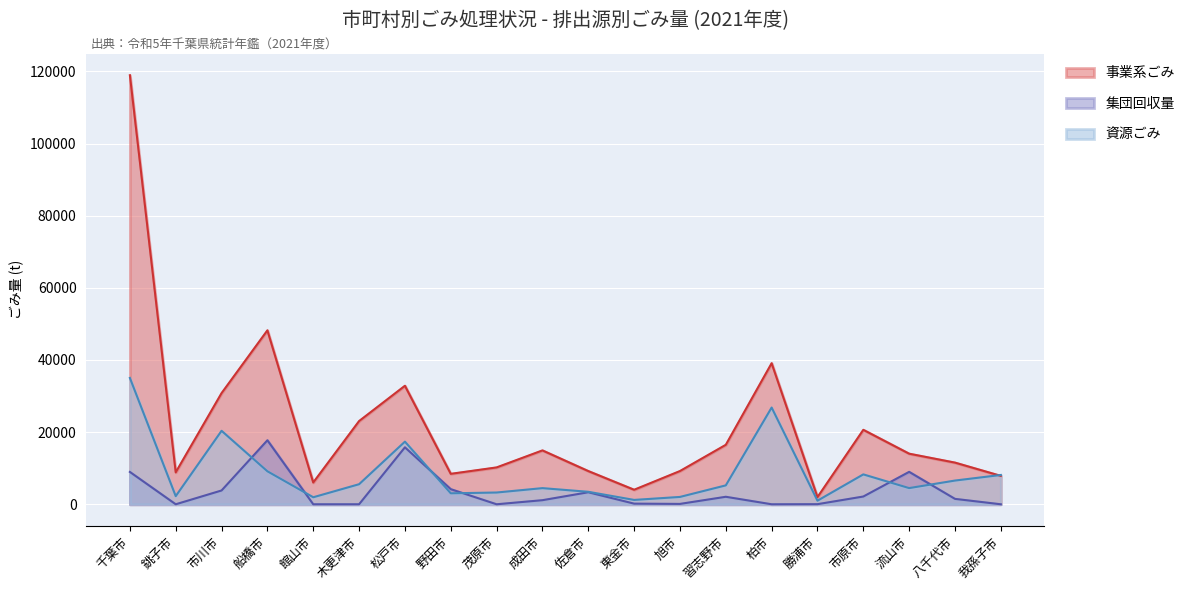

At which label is 事業系ごみ closest to 60452?

船橋市